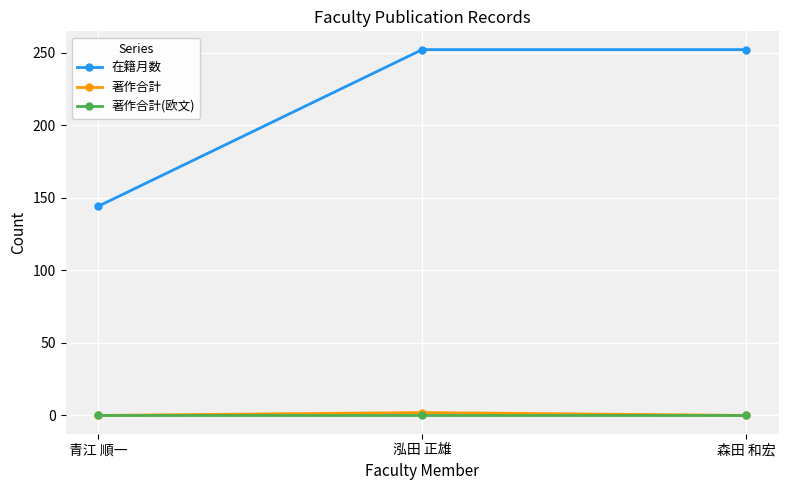

Is the value of 著作合計 at 青江 順一 greater than the value of 在籍月数 at 森田 和宏?

No